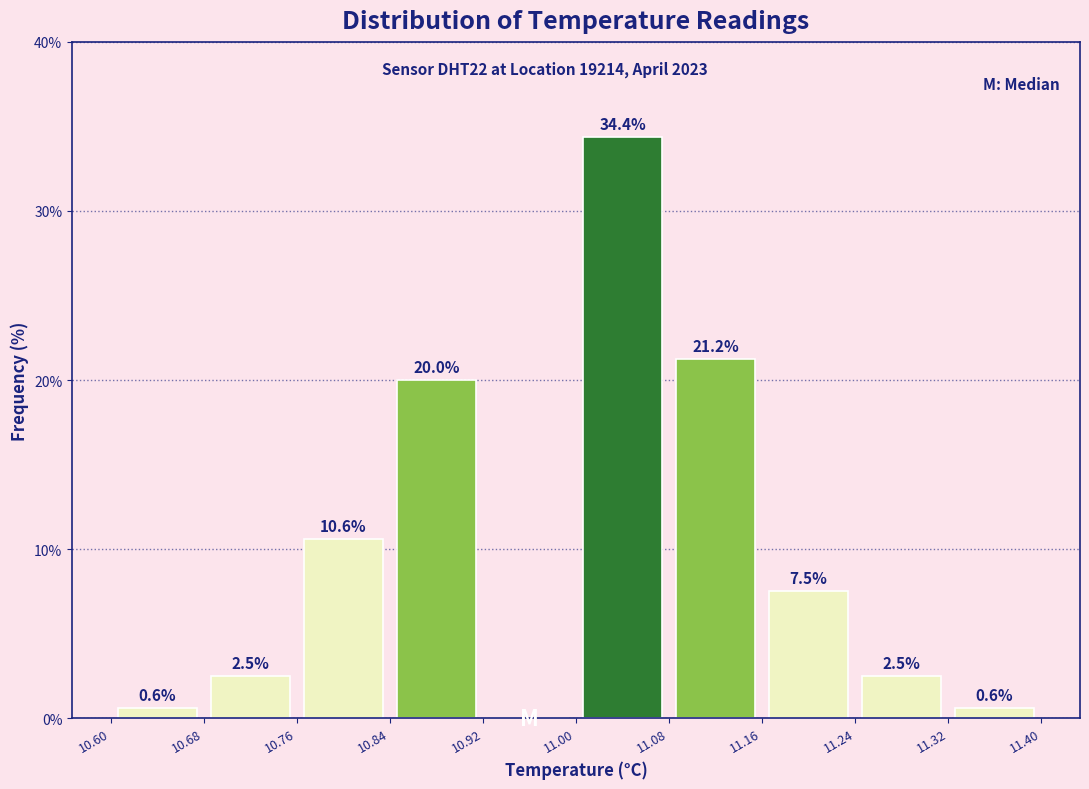

Over which range of the x-axis is the bar tallest?

11.00 to 11.08